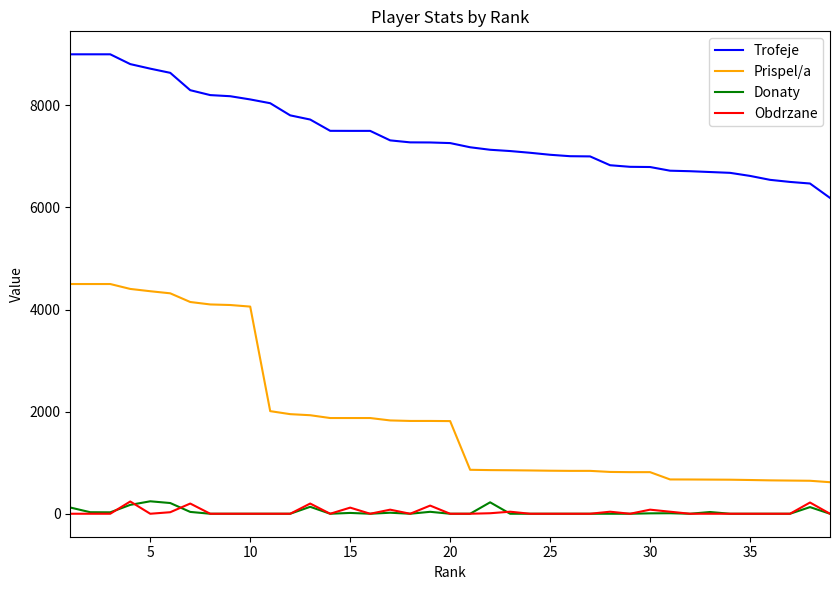

True or false: Obdrzane and Trofeje cross at least once.

False